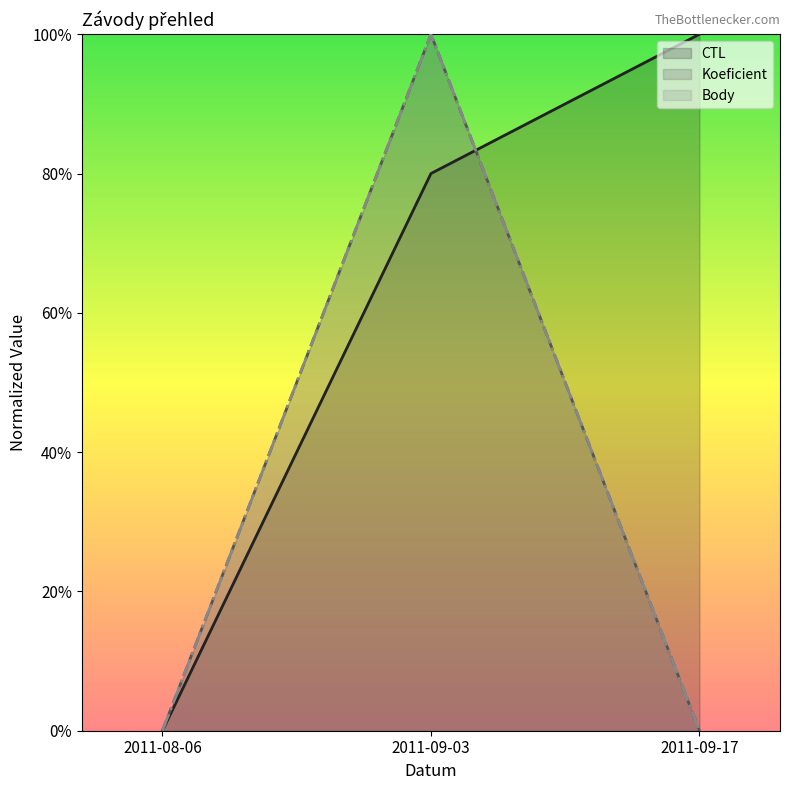

Reading right to left, extract all data points from this chart.

CTL: 1.0	0.8	0.0
Koeficient: 0.0	1.0	0.0
Body: 0.0	1.0	0.0